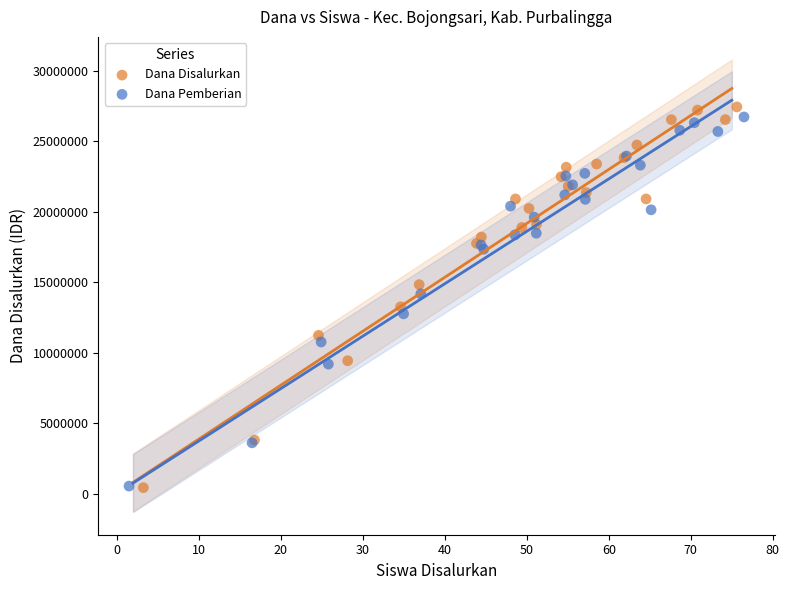

What are all the series names shown in the legend?

Dana Disalurkan, Dana Pemberian